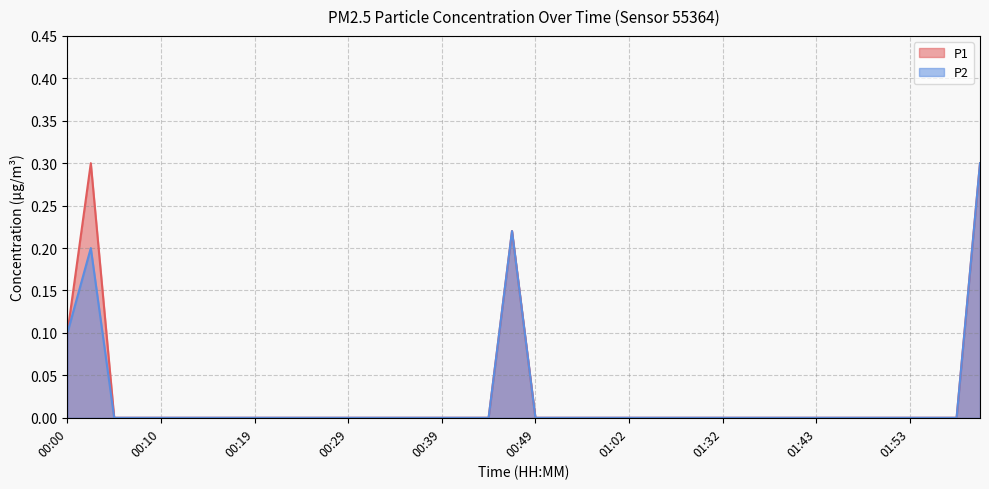

What is the highest value of the P2 series?

0.3